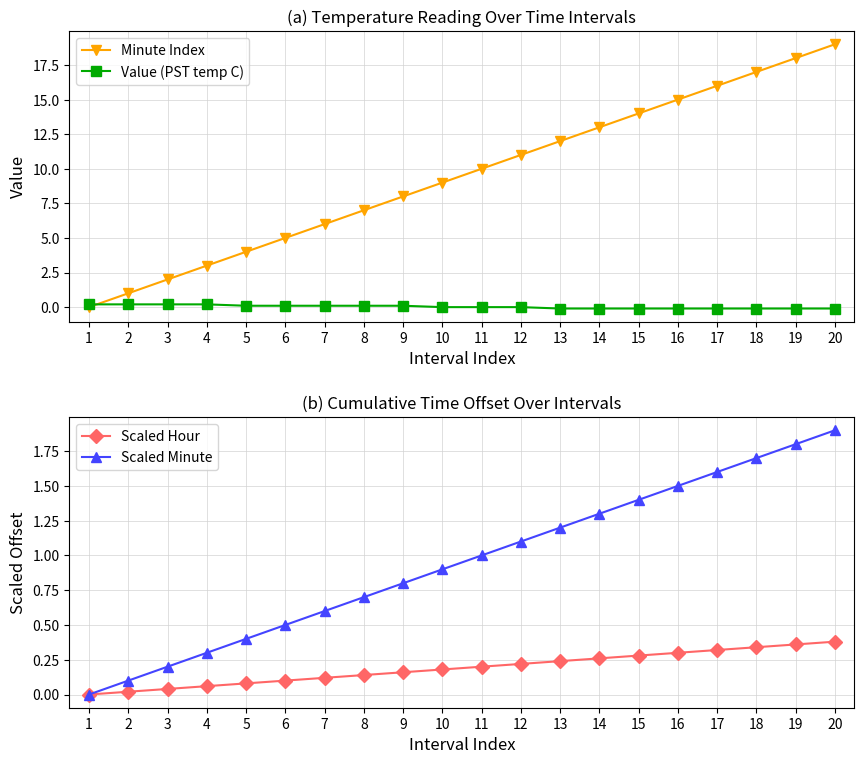

Reading left to right, what are all the values shown in this chart?

Minute Index: 0.0	1.0	2.0	3.0	4.0	5.0	6.0	7.0	8.0	9.0	10.0	11.0	12.0	13.0	14.0	15.0	16.0	17.0	18.0	19.0
Value (PST temp C): 0.2	0.2	0.2	0.2	0.1	0.1	0.1	0.1	0.1	0.0	0.0	0.0	-0.1	-0.1	-0.1	-0.1	-0.1	-0.1	-0.1	-0.1
Scaled Hour: 0.0	0.0	0.0	0.1	0.1	0.1	0.1	0.1	0.2	0.2	0.2	0.2	0.2	0.3	0.3	0.3	0.3	0.3	0.4	0.4
Scaled Minute: 0.0	0.1	0.2	0.3	0.4	0.5	0.6	0.7	0.8	0.9	1.0	1.1	1.2	1.3	1.4	1.5	1.6	1.7	1.8	1.9